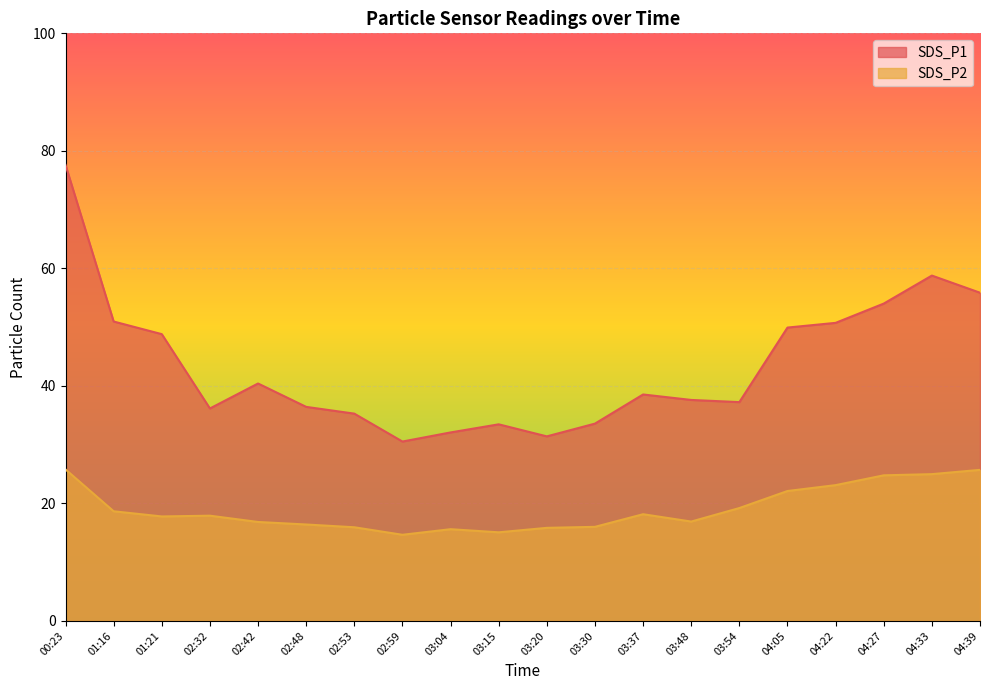

Reading left to right, extract all data points from this chart.

SDS_P1: 77.6	51.0	48.8	36.1	40.4	36.4	35.3	30.5	32.1	33.5	31.4	33.6	38.5	37.6	37.2	49.9	50.7	54.0	58.8	55.9
SDS_P2: 25.8	18.6	17.8	17.9	16.8	16.4	15.9	14.7	15.6	15.1	15.8	16.0	18.1	16.9	19.2	22.1	23.1	24.8	25.0	25.7